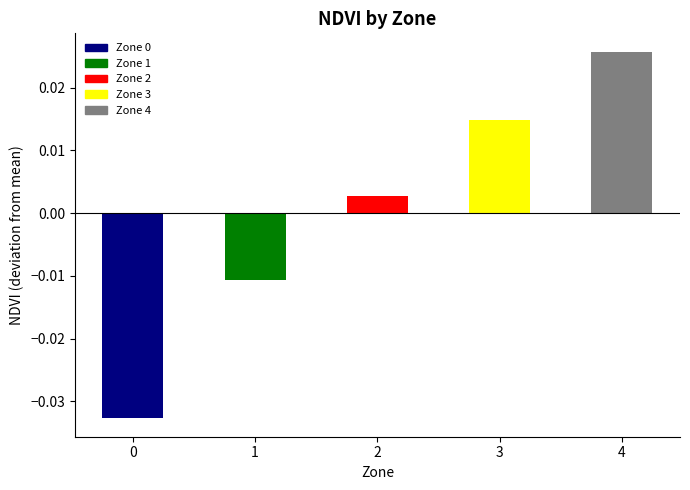

What is the difference between the maximum and minimum values?

0.1